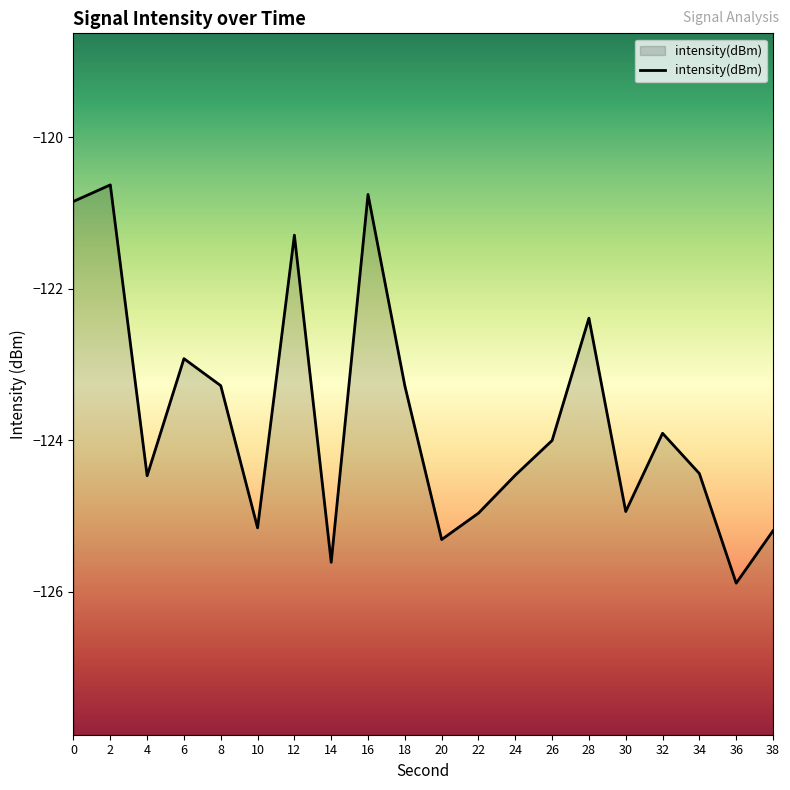

What is the difference between the maximum and minimum values?

5.3